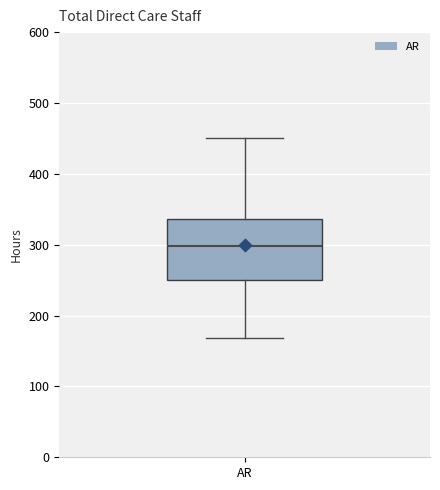

Transcribe this box plot: give where the median line is, the range the box spans, and where the two whiskers end, as read against the y-axis. The values are not printed on the chart, so give them approximately, as read against the axis.

median 300, box 250 to 340, whiskers 170 to 450